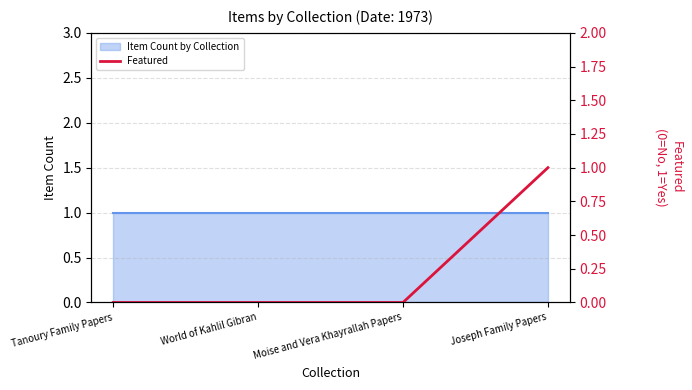

Rank the categories by value from lowest to highest.

Tanoury Family Papers, World of Kahlil Gibran, Moise and Vera Khayrallah Papers, Joseph Family Papers